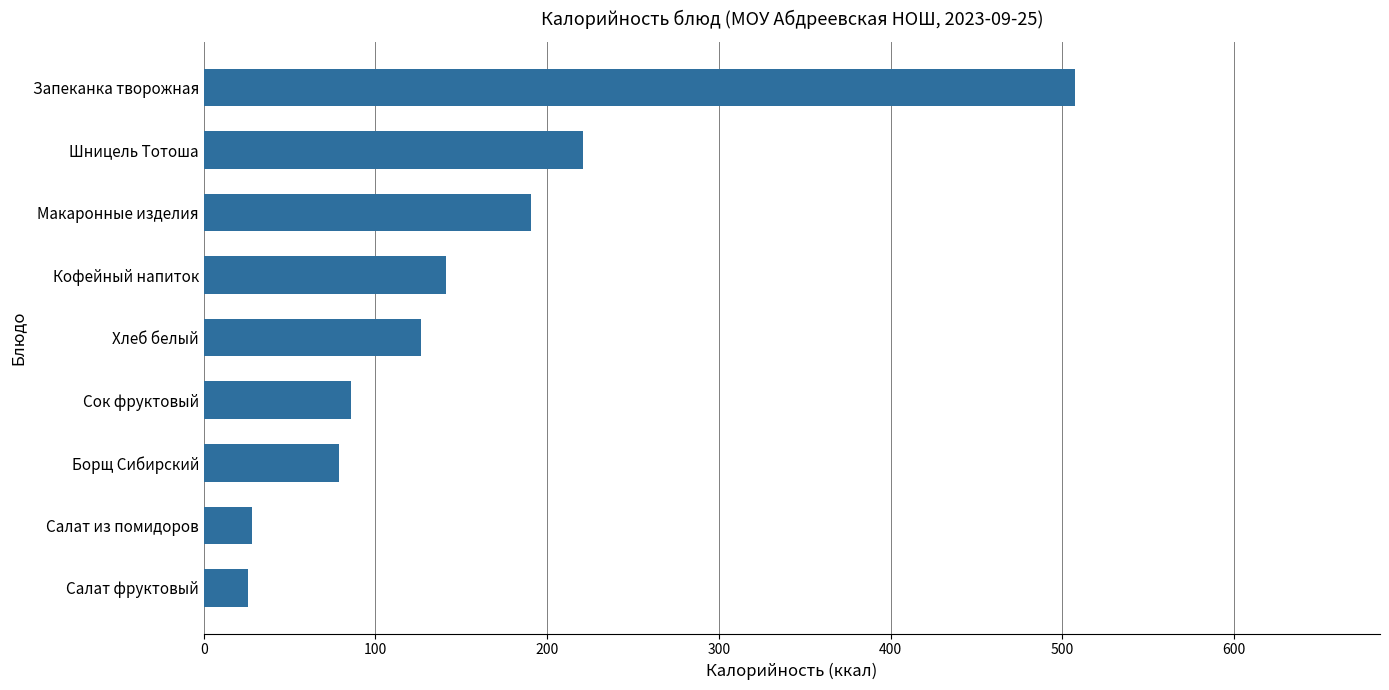

What is the label of the 4th bar from the bottom?

Сок фруктовый